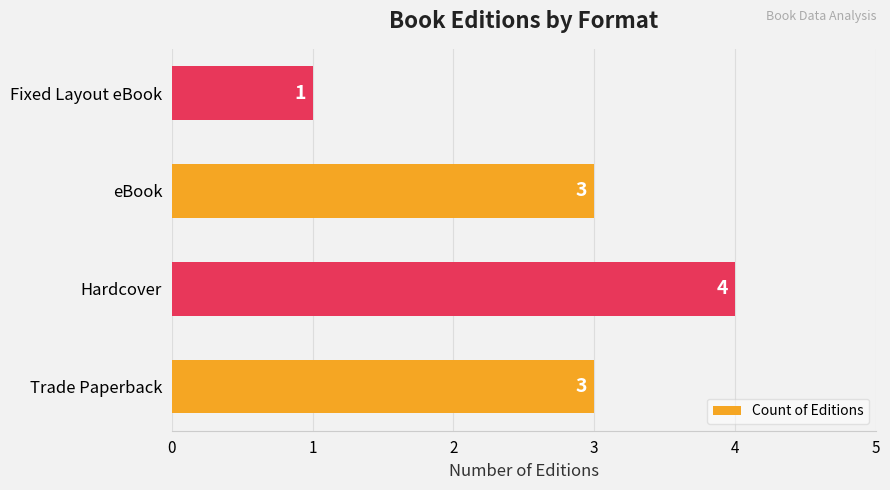

Reading bottom to top, transcribe all the data shown in this chart.

Trade Paperback=3	Hardcover=4	eBook=3	Fixed Layout eBook=1